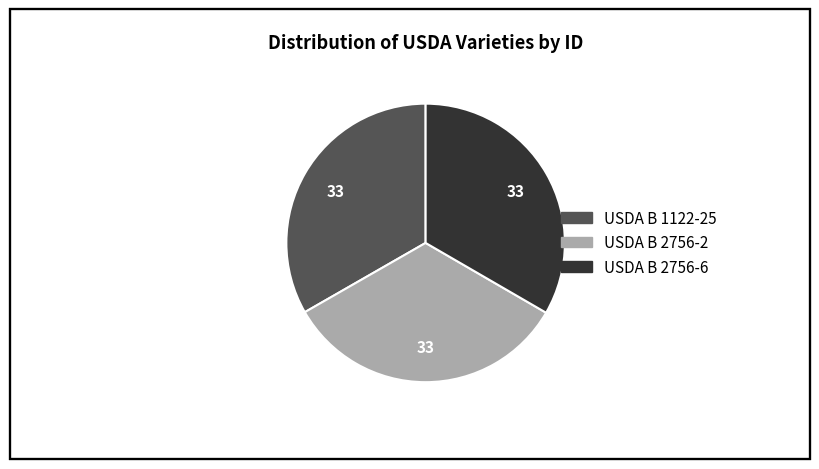

Is the sum of USDA B 2756-2 and USDA B 2756-6 greater than half?

Yes